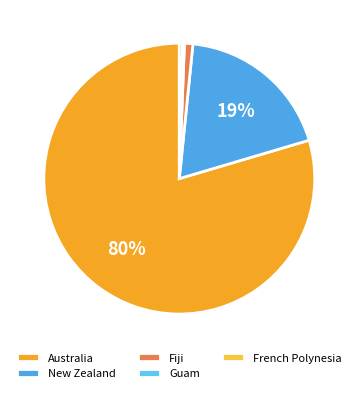

True or false: New Zealand accounts for 19% of the total.

True